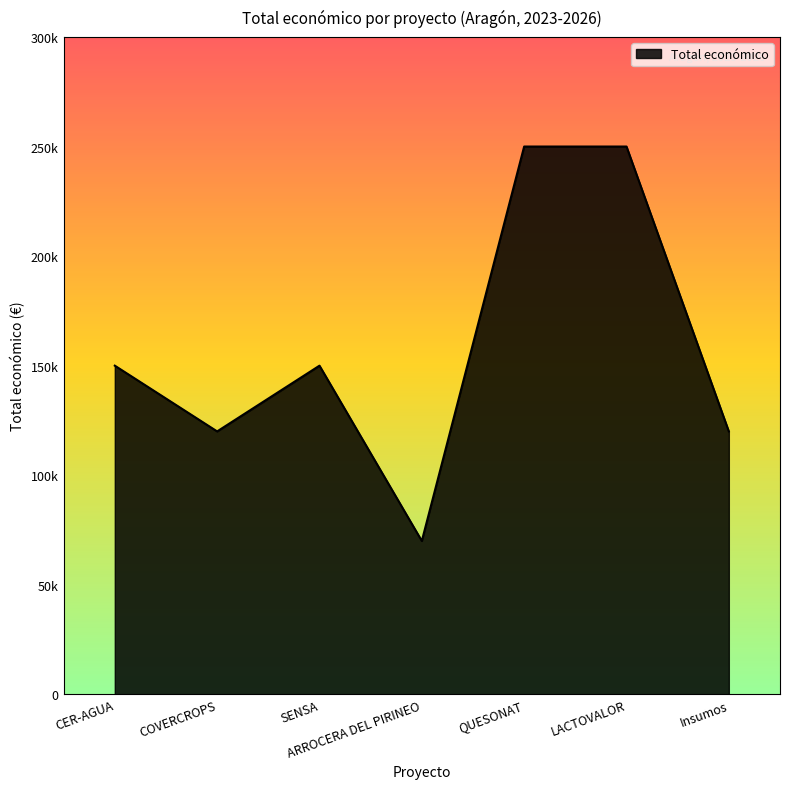

Reading left to right, transcribe all the data shown in this chart.

150000	120000	150000	70000	250000	250000	119999